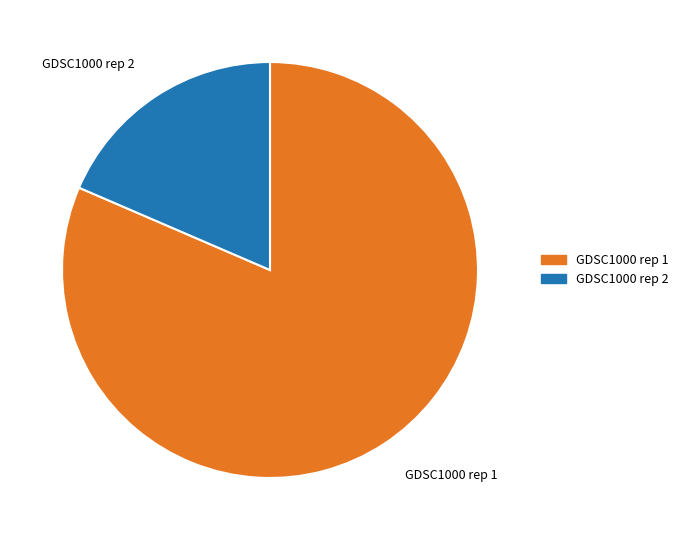

Is the sum of GDSC1000 rep 2 and GDSC1000 rep 1 greater than half?

Yes